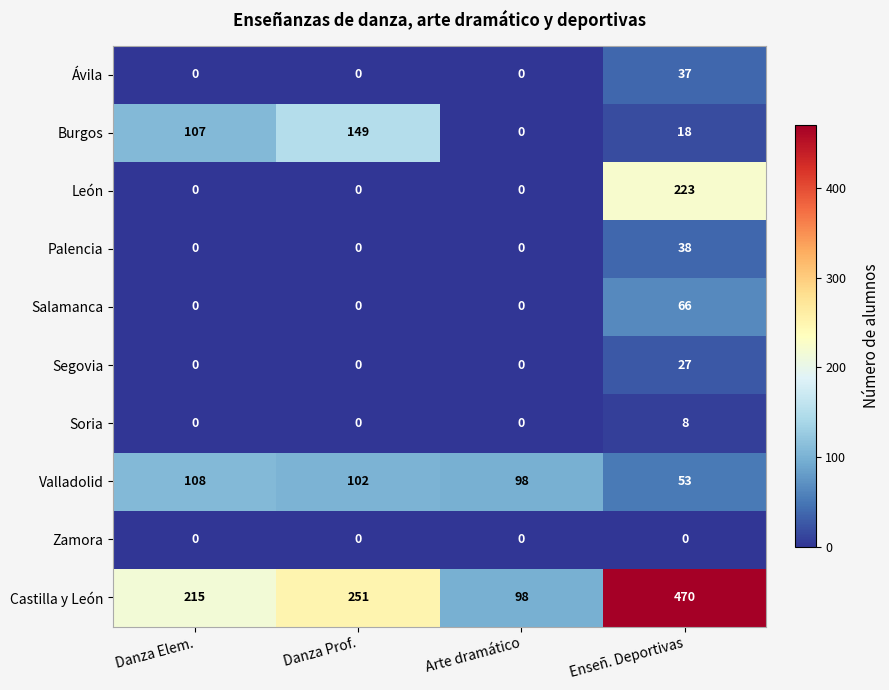

Read the Burgos value at Danza Elem..

107